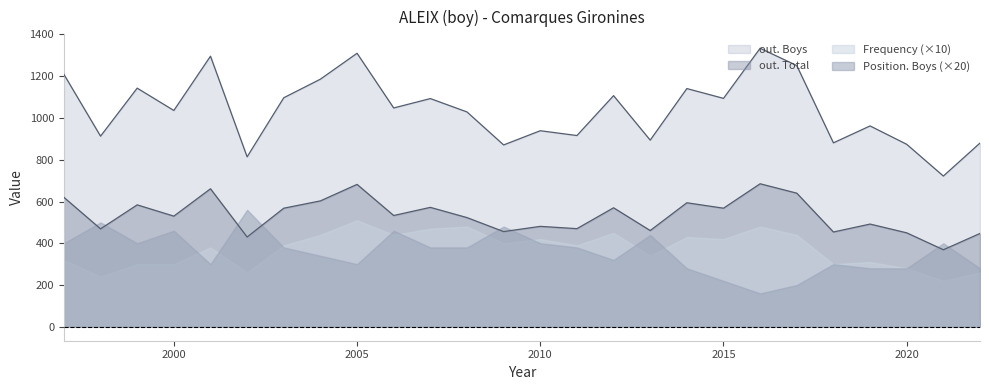

How many series are shown in this chart?

4